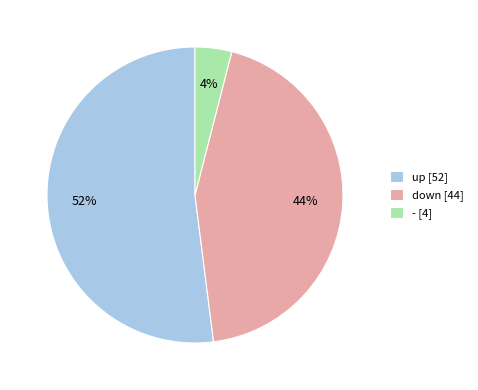

What is the smallest slice in the pie chart?

-